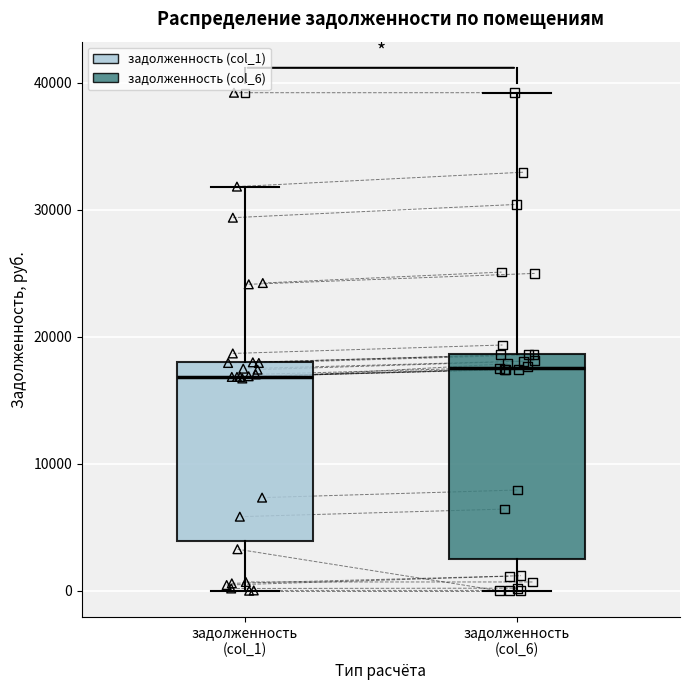

Reading left to right, transcribe this box plot: for each box, give where its median line is, the range the box spans, and where its two whiskers end, as read against the y-axis. The values are not printed on the chart, so give them approximately, as read against the axis.

задолженность (col_1): median 17000, box 4000 to 18000, whiskers 0 to 32000
задолженность (col_6): median 18000, box 2000 to 19000, whiskers 0 to 39000